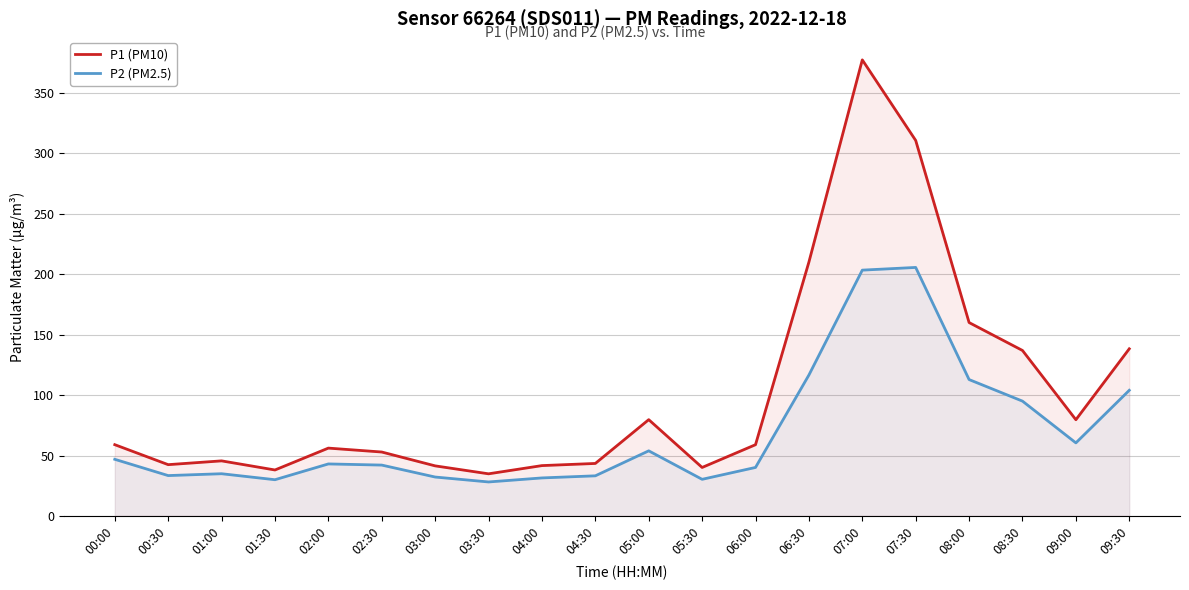

The P2 (PM2.5) series shows 33.4 at 00:30. True or false?

True